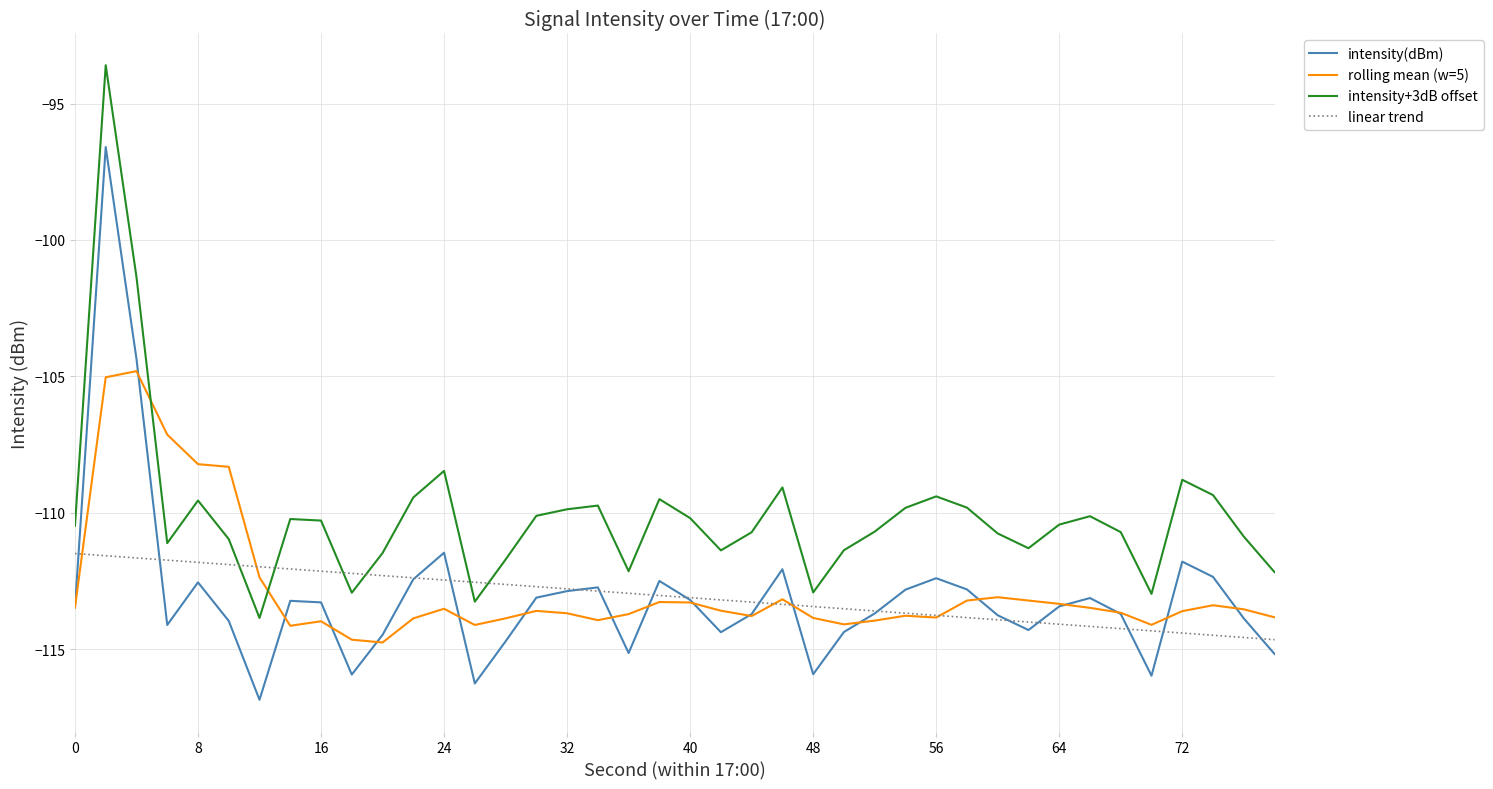

True or false: intensity(dBm) and intensity+3dB offset intersect in this chart.

False